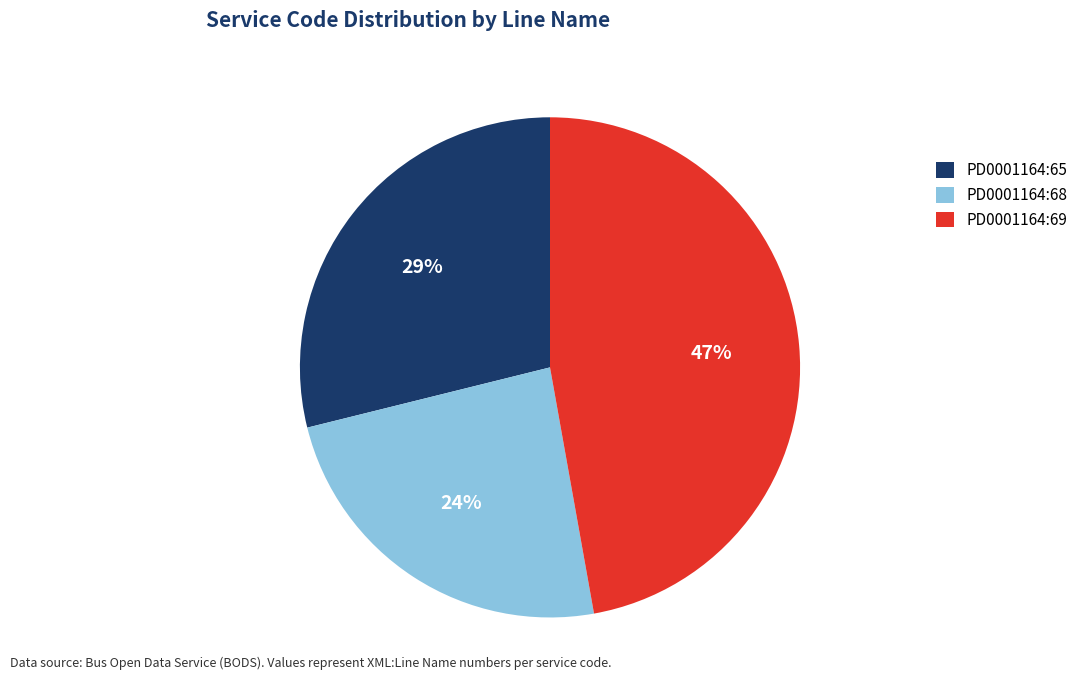

Combined, do PD0001164:69 and PD0001164:68 account for over 50%?

Yes